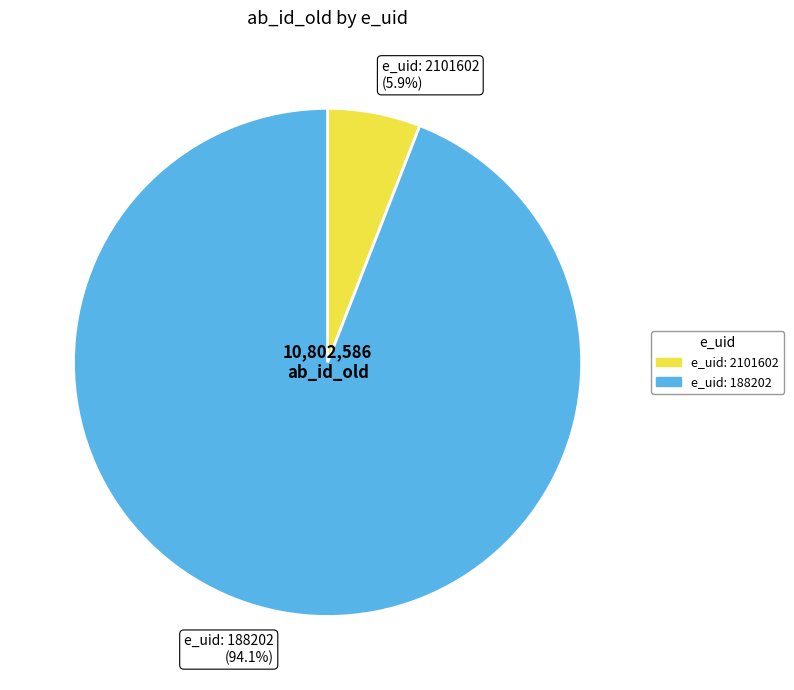

Which slice is the smallest?

e_uid: 2101602 (5.9%)